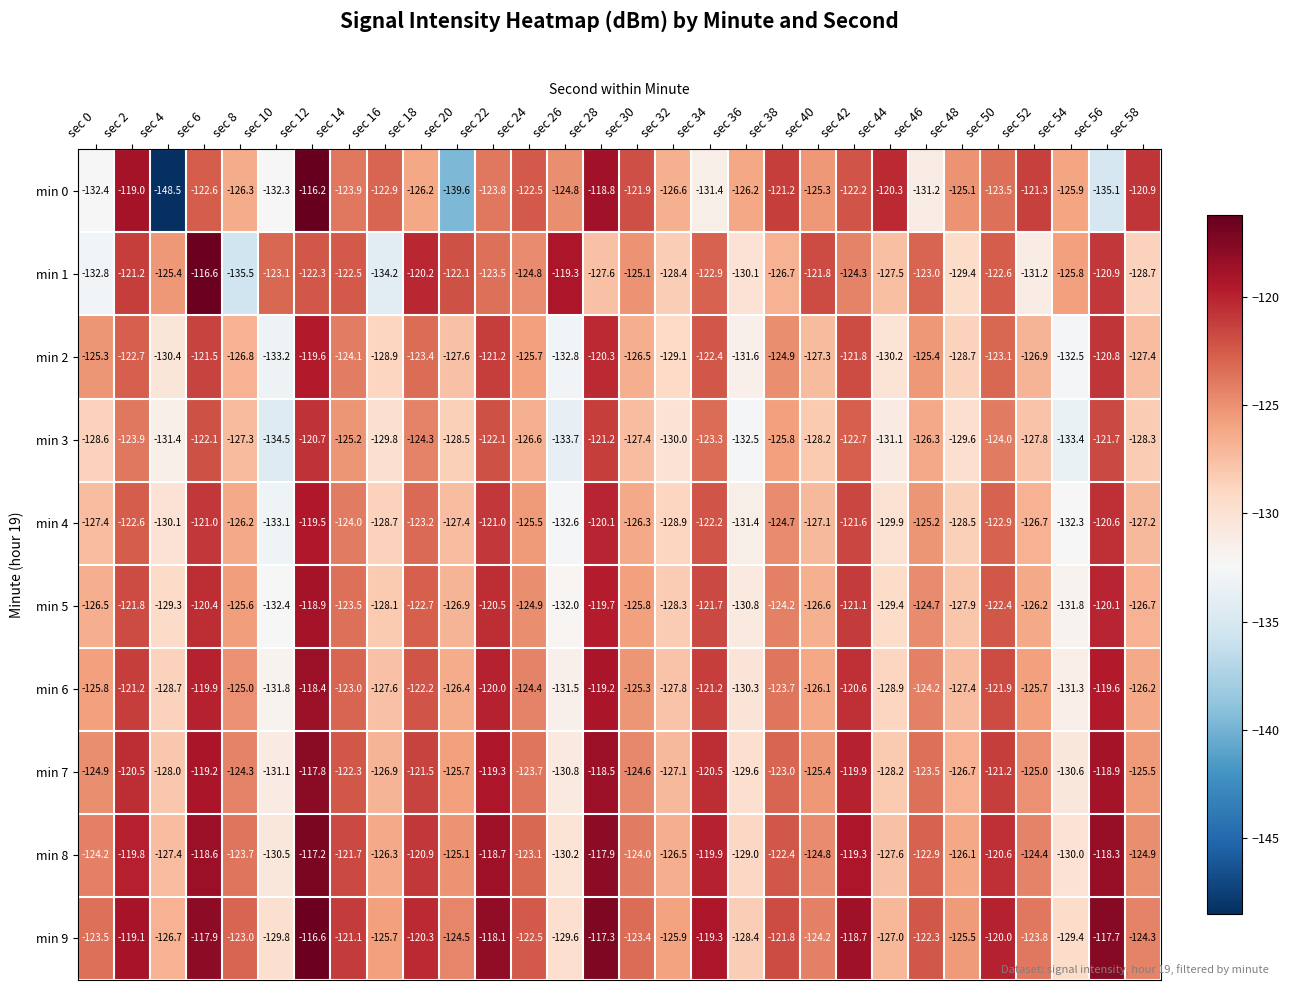

Which label corresponds to the smallest value in the chart?

sec 4